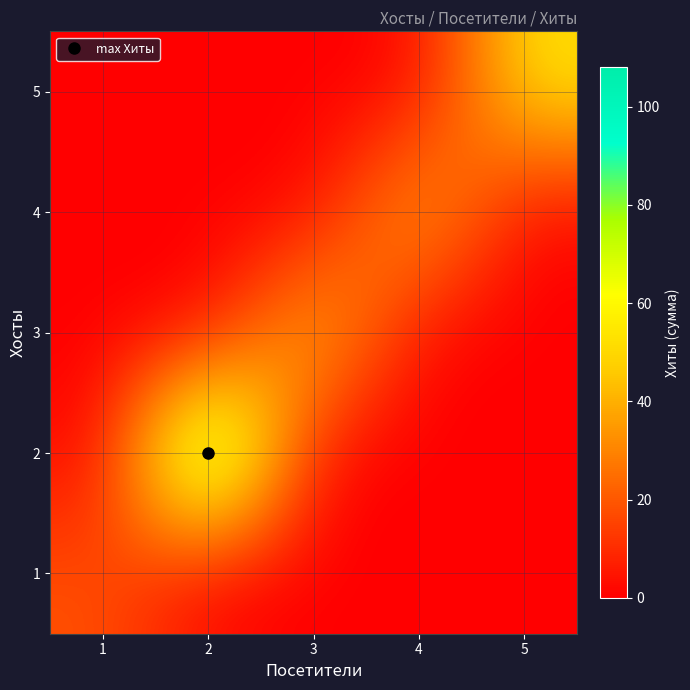

At how many categories does at least one series exceed 36?

4